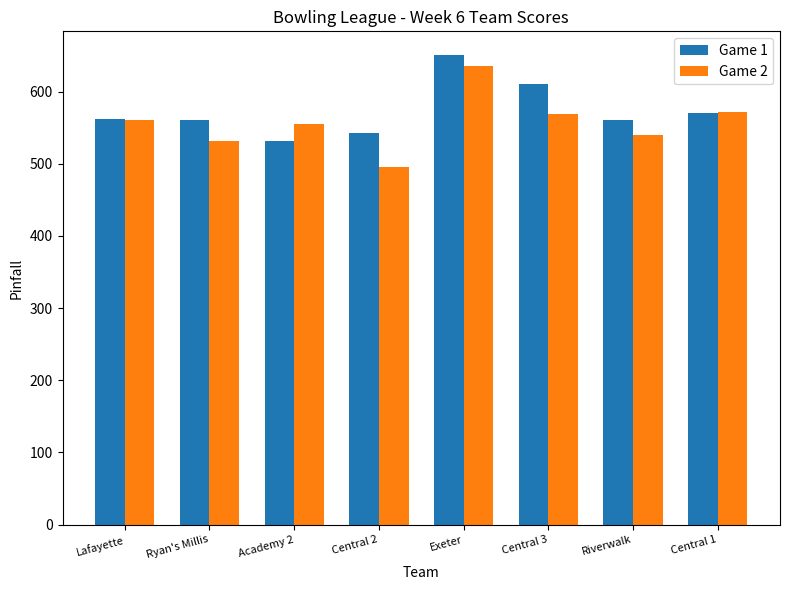

Between Ryan's Millis and Central 1, which series saw the biggest shift?

Game 2